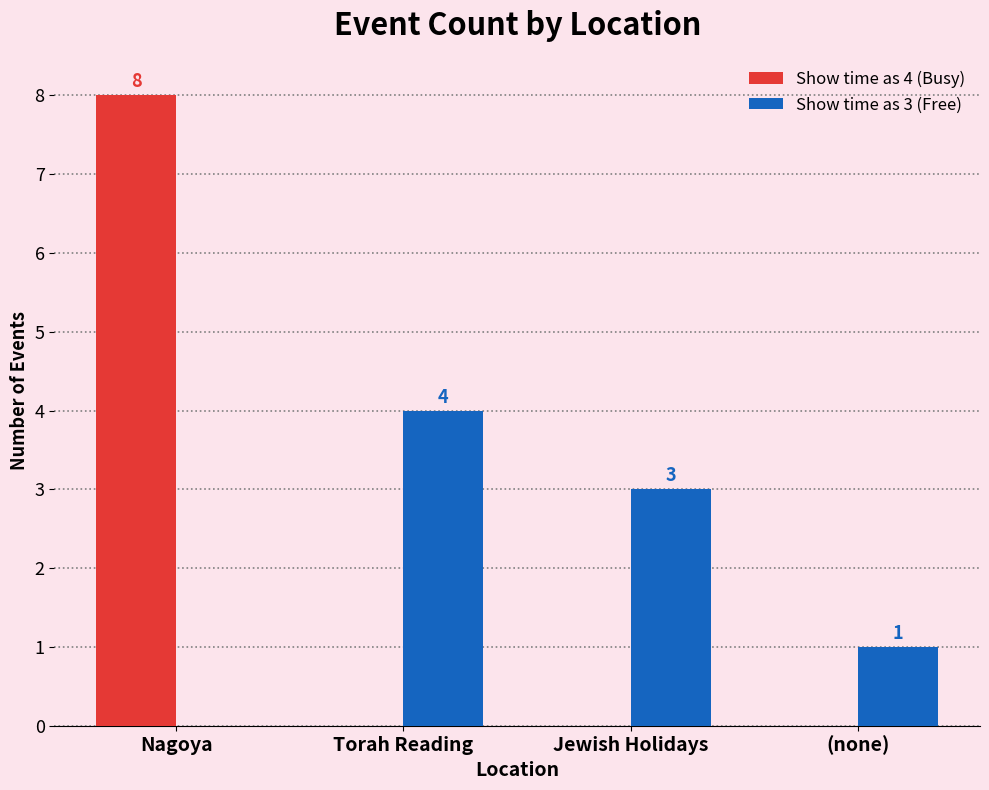

Count the number of data series in this chart.

2